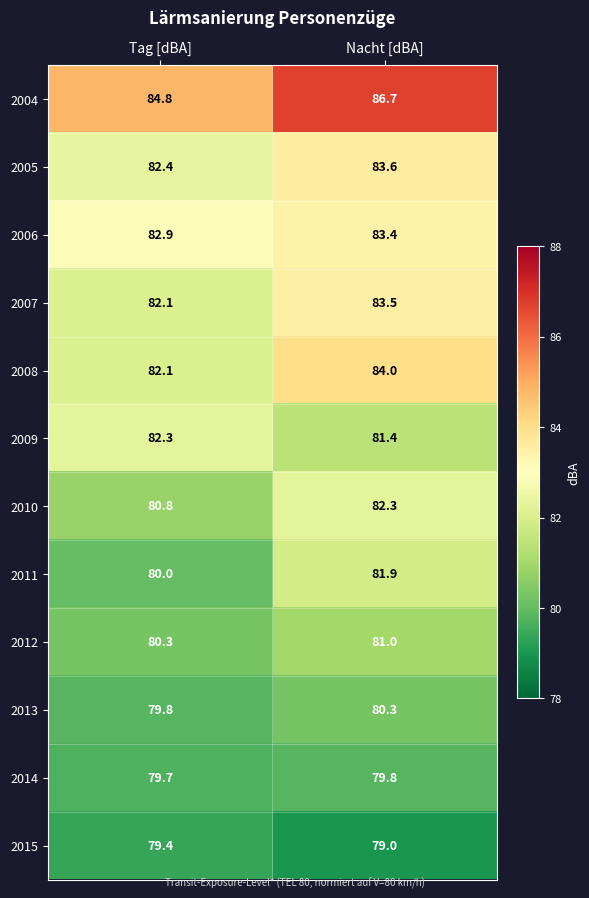

List the labels in order of 2011 value, largest first.

Nacht [dBA], Tag [dBA]